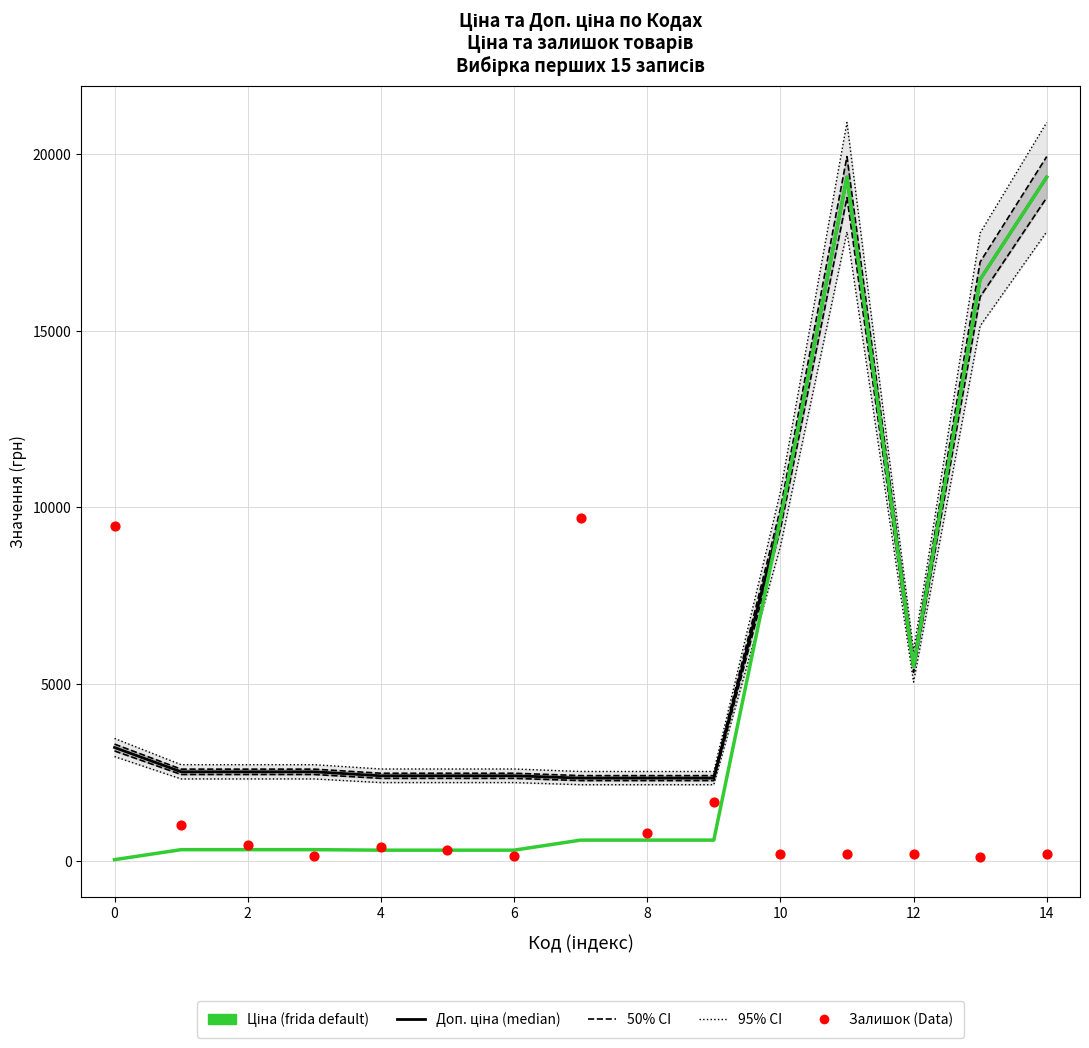

Which series has the largest total across all categories?

95% CI